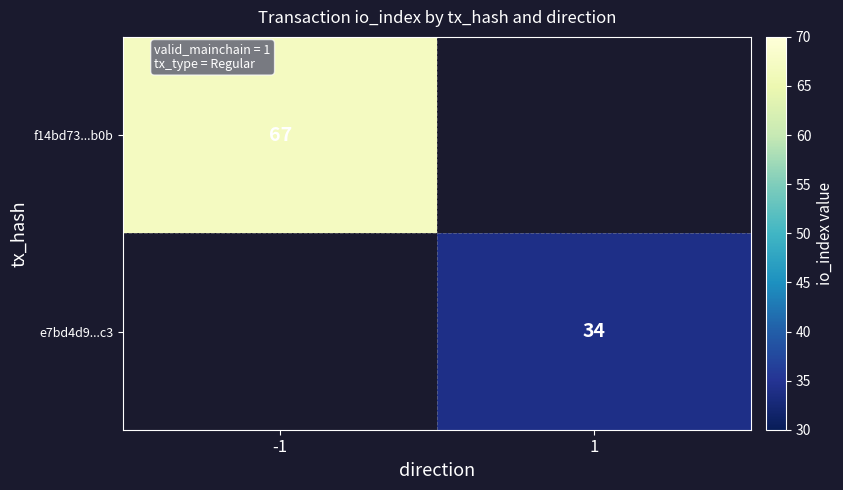

True or false: f14bd73...b0b has a value of 95 at -1.

False